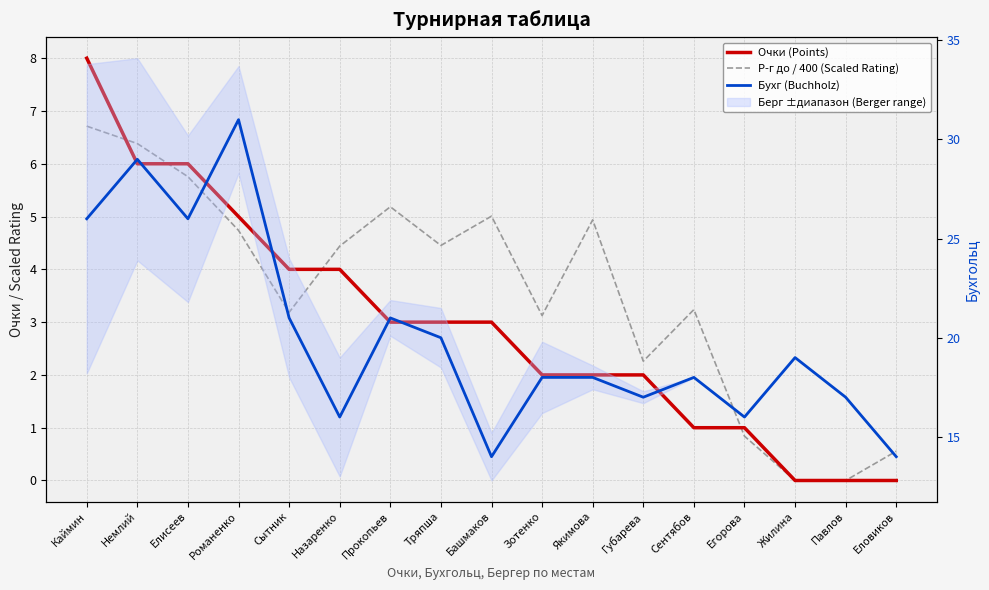

True or false: Очки (Points) and Бухг (Buchholz) intersect in this chart.

False